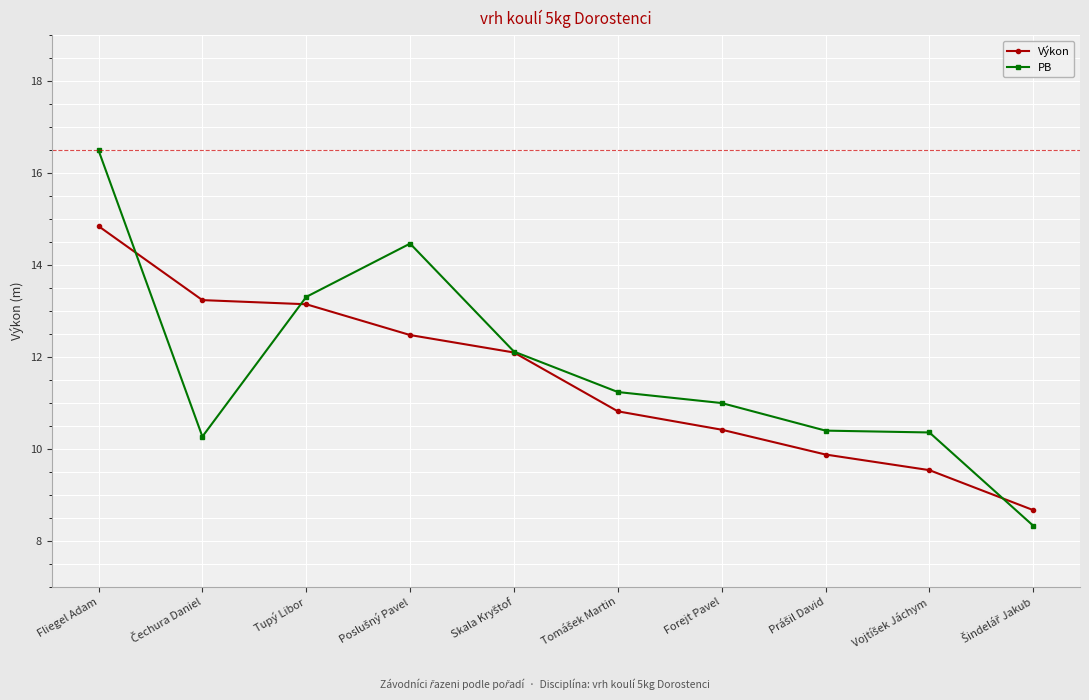

Which series has the widest spread of values?

PB